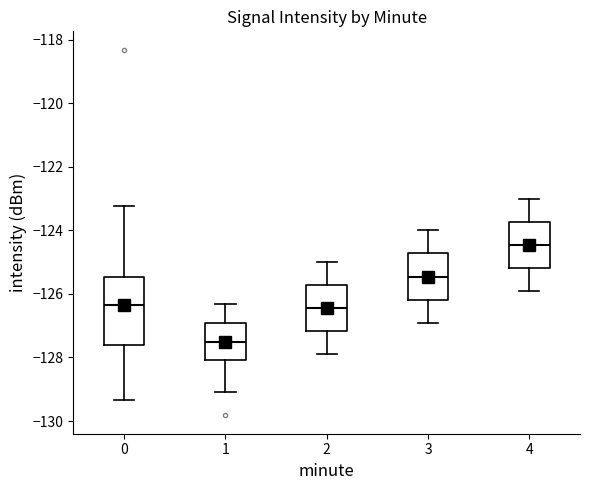

Where does the median line of the box at x = 4 sit on the y-axis? The values are not printed on the chart, so give them approximately, as read against the axis.

-124.4